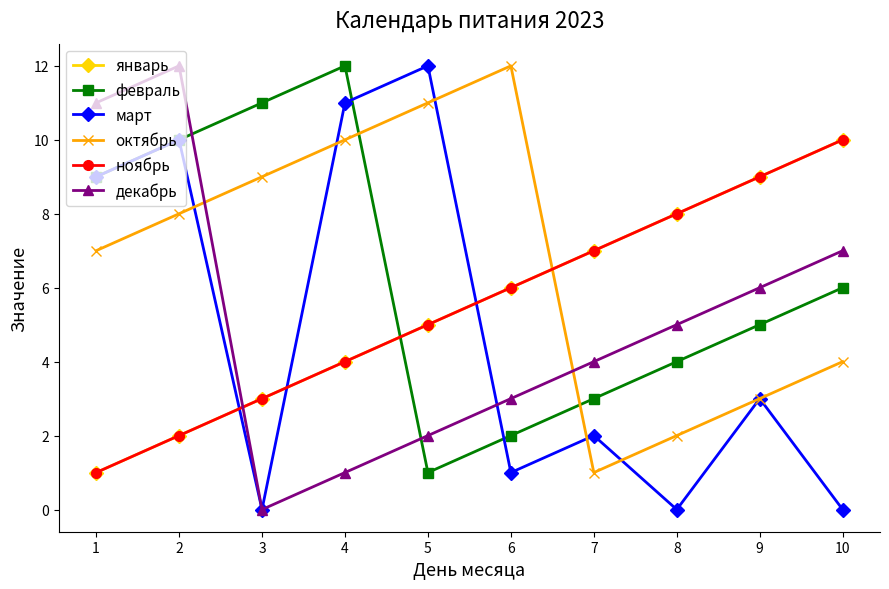

Does the chart have visible grid lines?

No